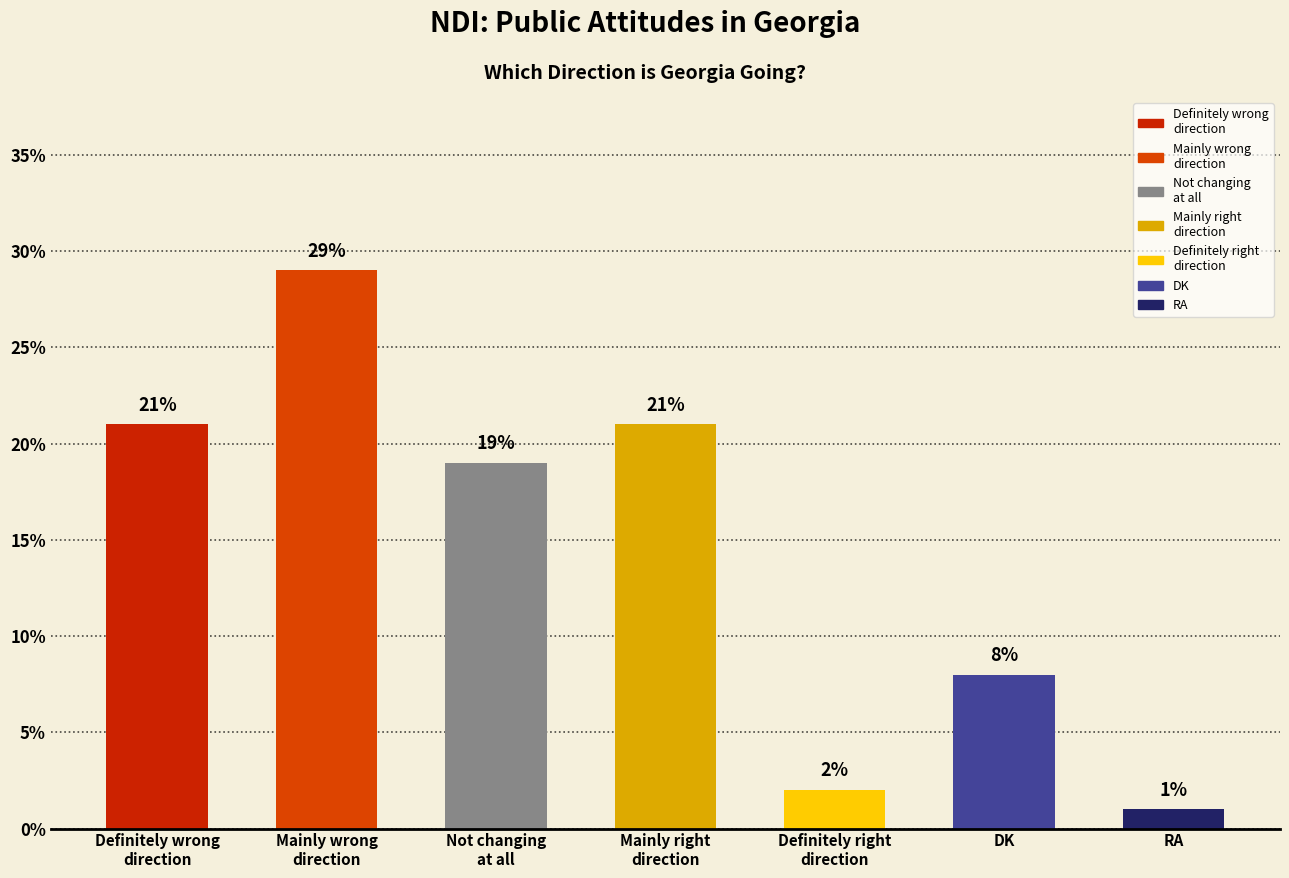

At which category does the chart reach its minimum across all series?

RA